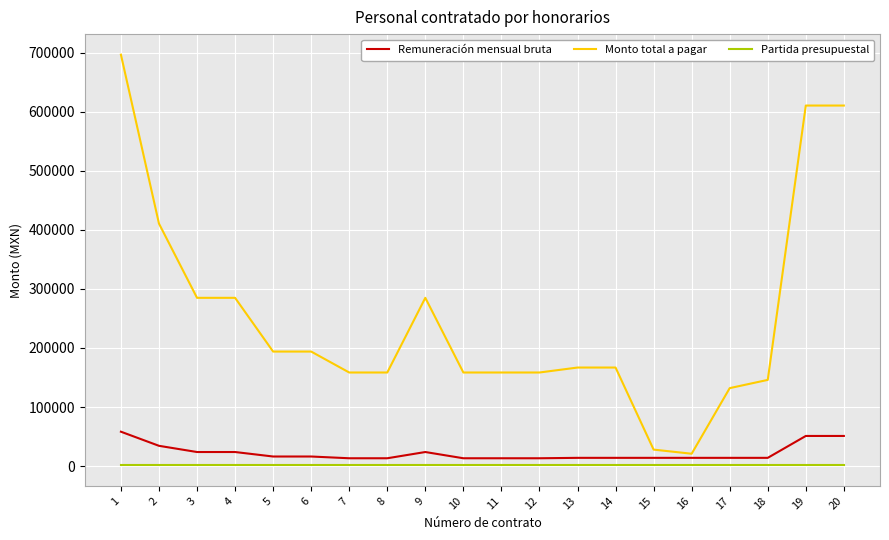

Rank the series by their maximum value, from lowest to highest.

Partida presupuestal, Remuneración mensual bruta, Monto total a pagar